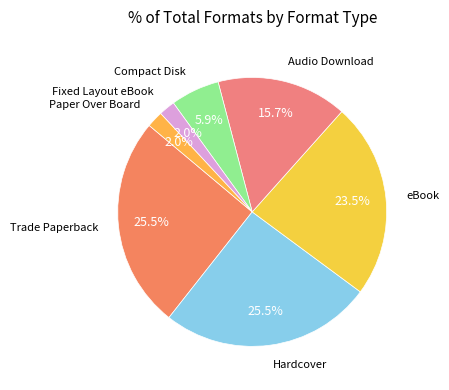

How many slices are in this pie chart?

7